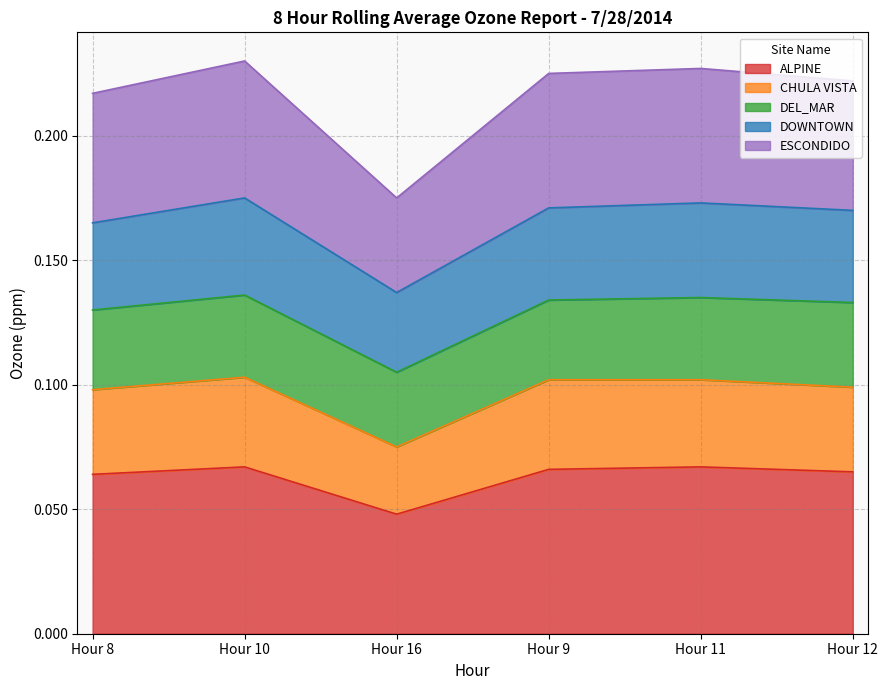

The value of ESCONDIDO at Hour 12 is 0.3. True or false?

False